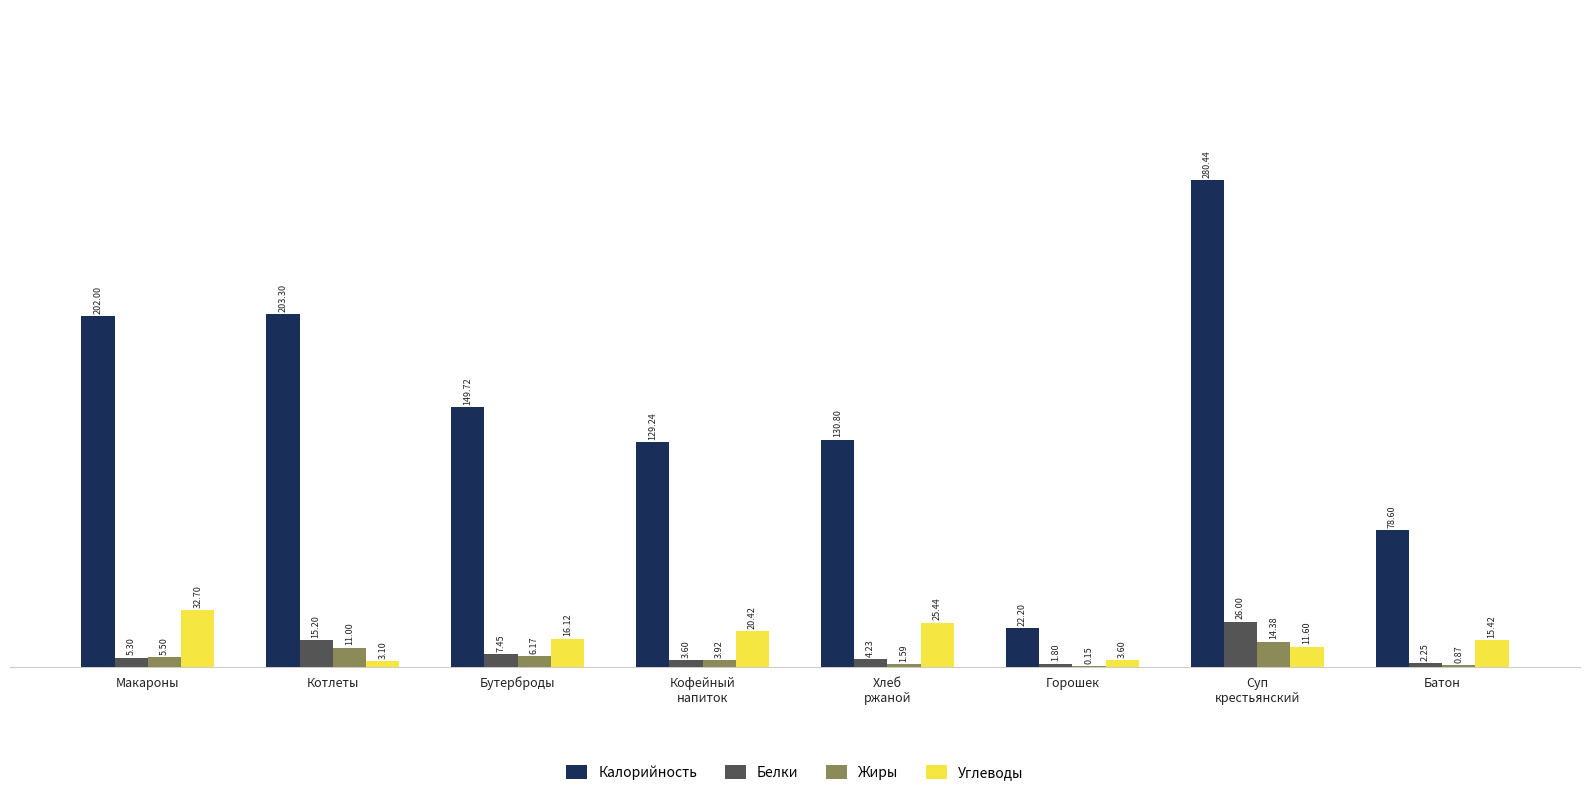

Where is Белки nearest to the value 13?

Котлеты